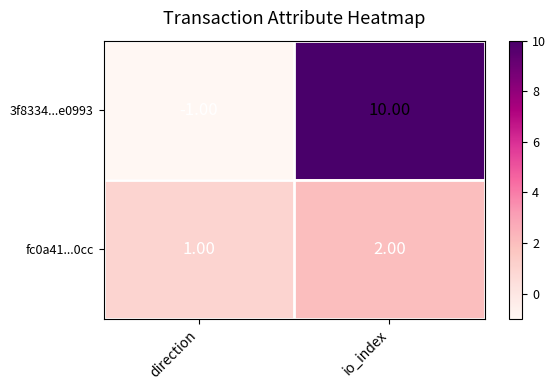

List the series in order of their peak value, lowest first.

fc0a41...0cc, 3f8334...e0993